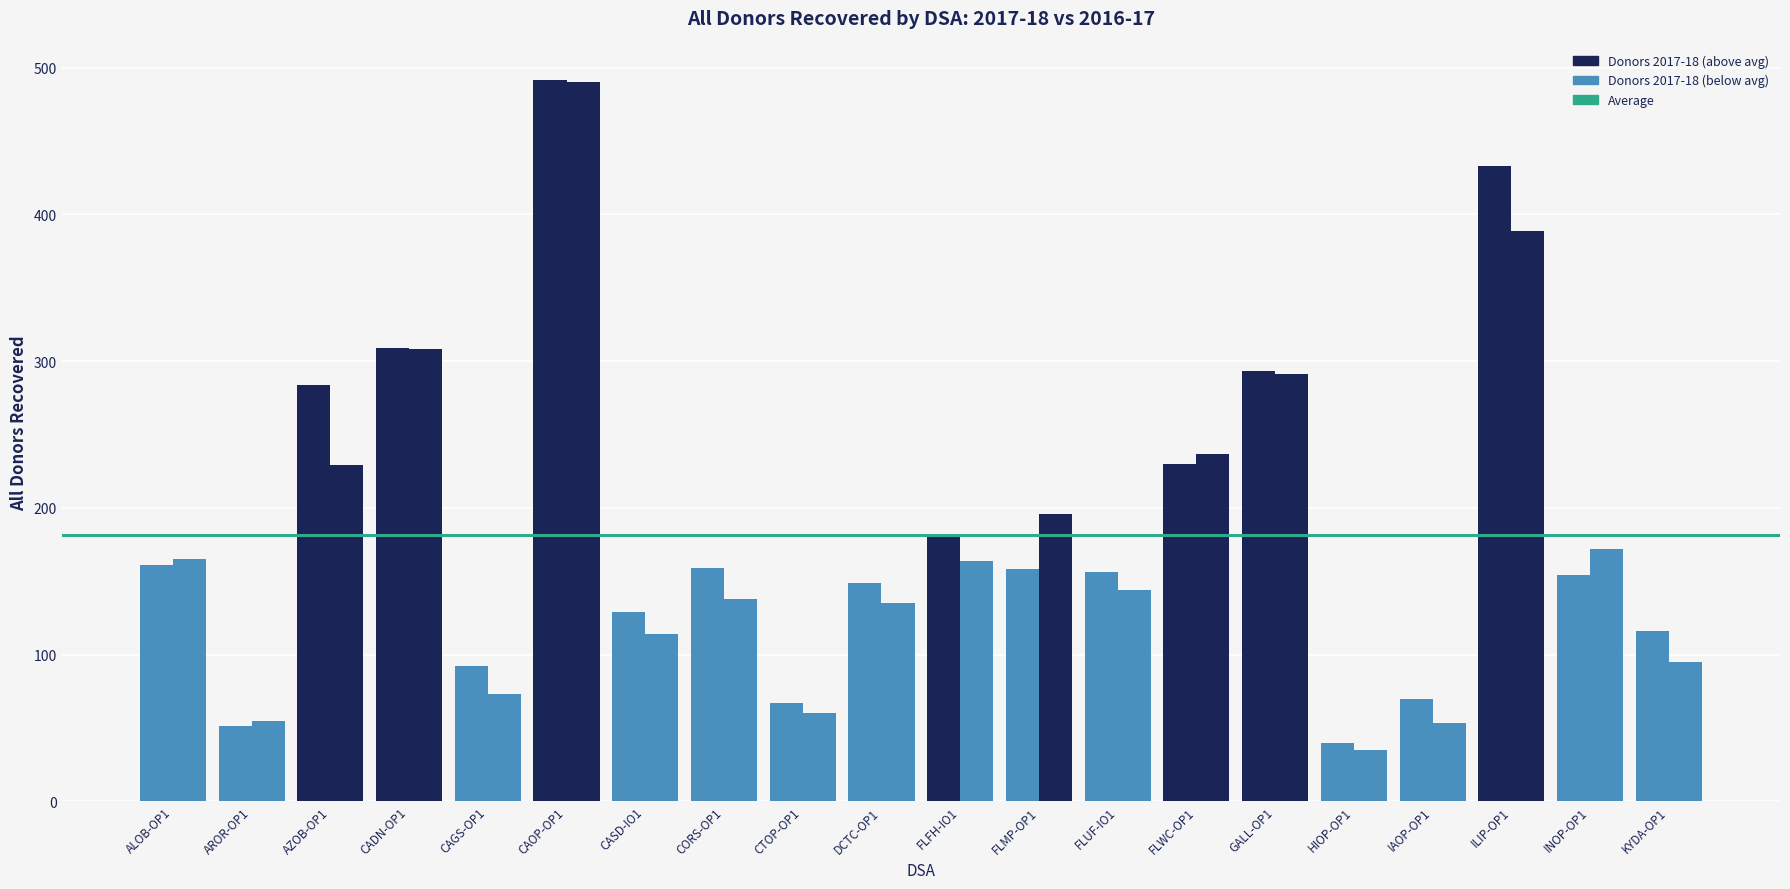

At which category does the chart reach its peak across all series?

CAOP-OP1